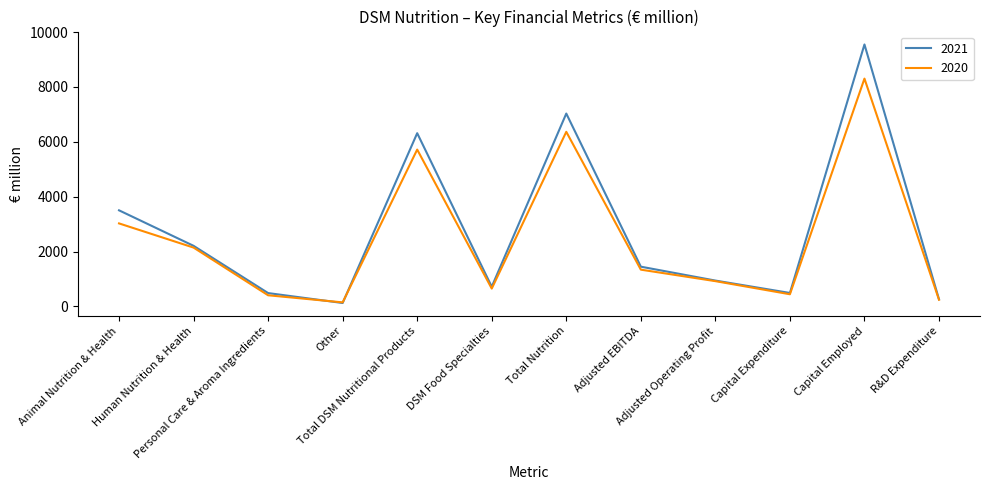

At how many categories does at least one series exceed 1813?

5